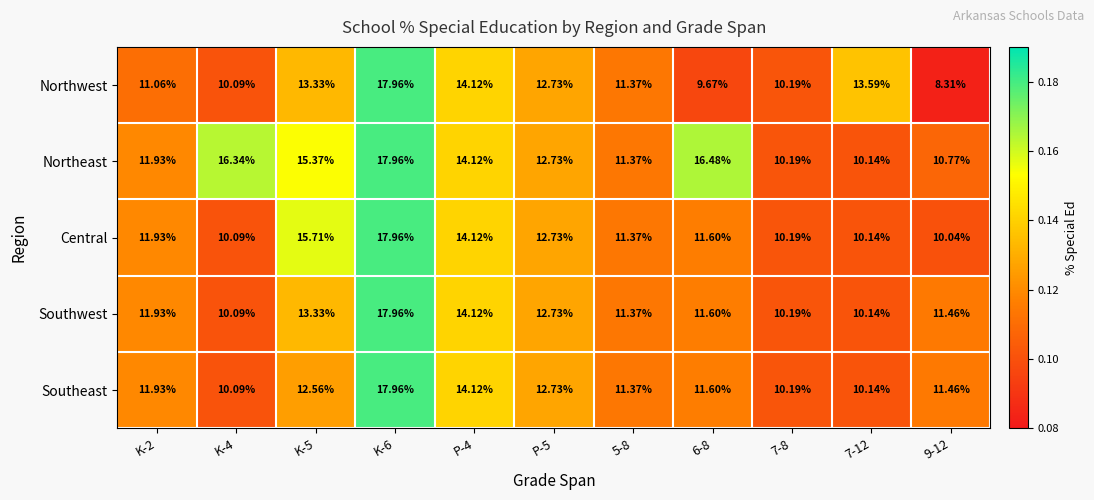

Which series has the largest total across all categories?

Northeast